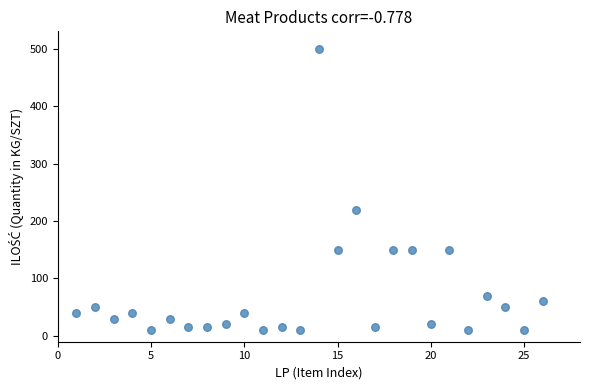

What is the range of Y values (max minus min)?

490